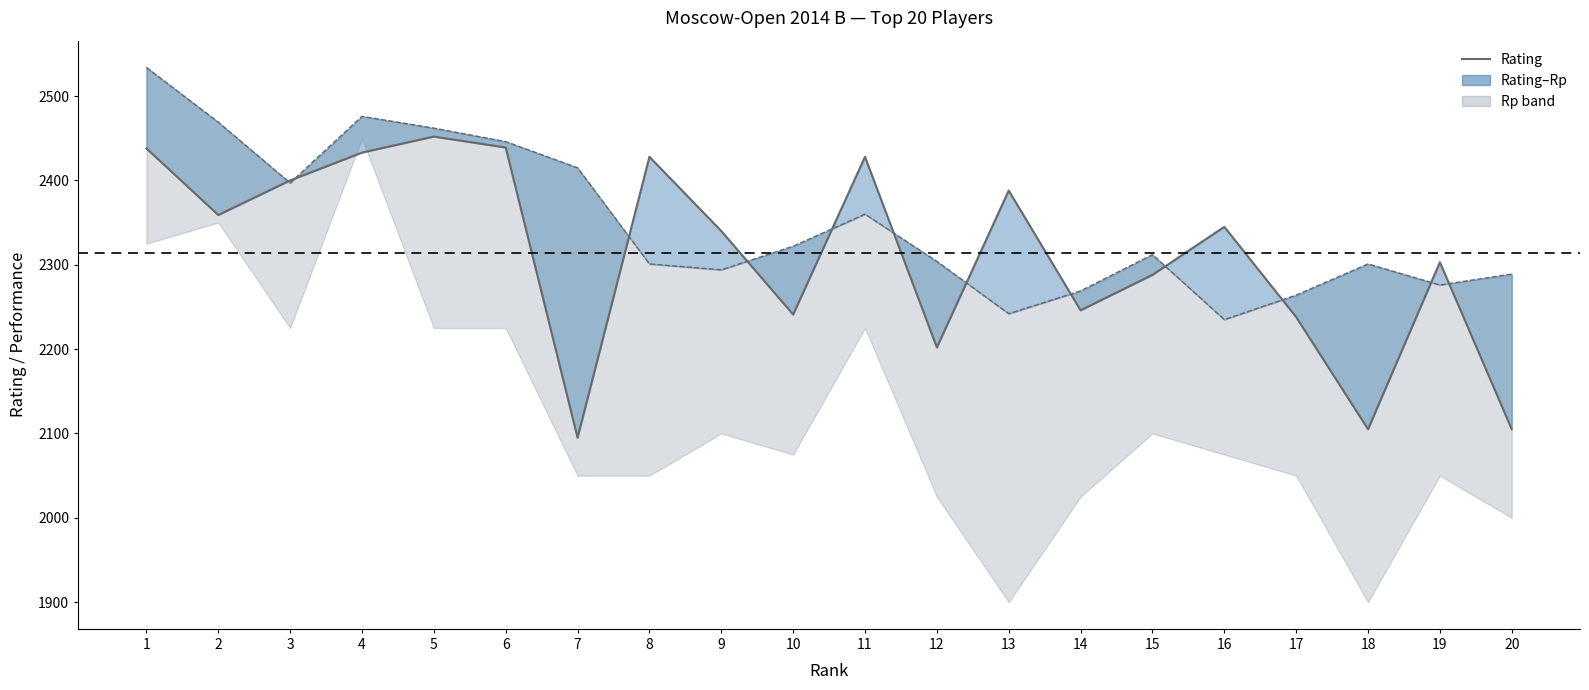

Read the value at 12, to the nearest 50.

2200